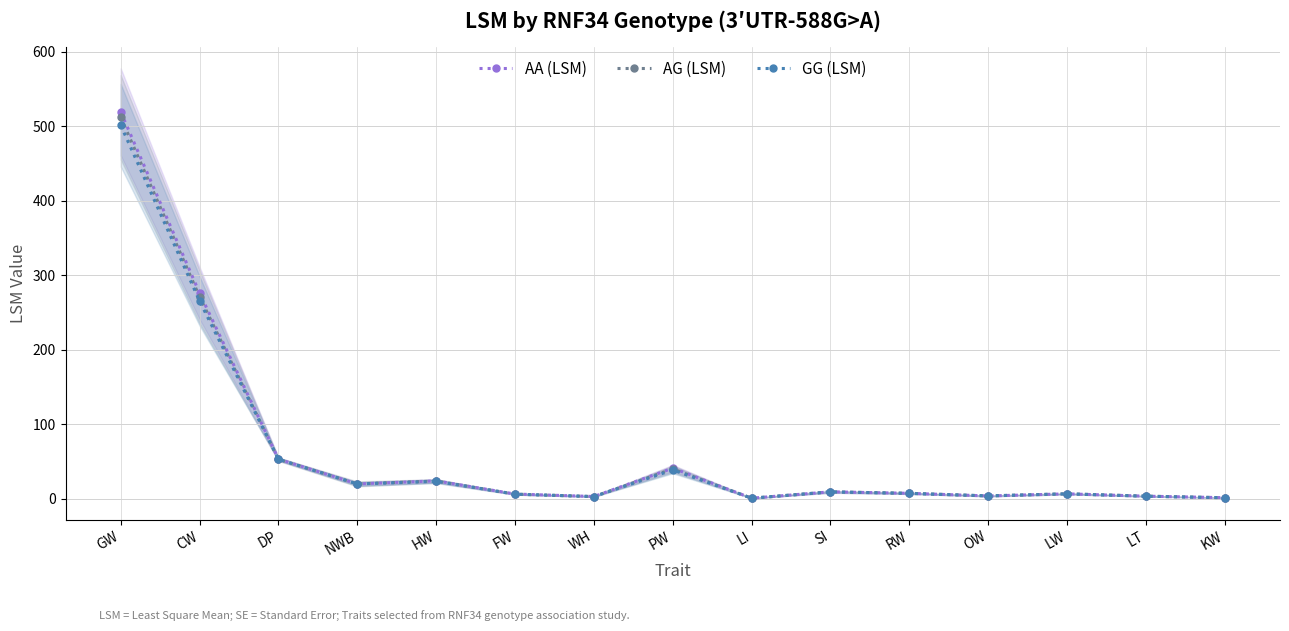

At WH, list the series in order from largest to smallest.

AA (LSM), AG (LSM), GG (LSM)